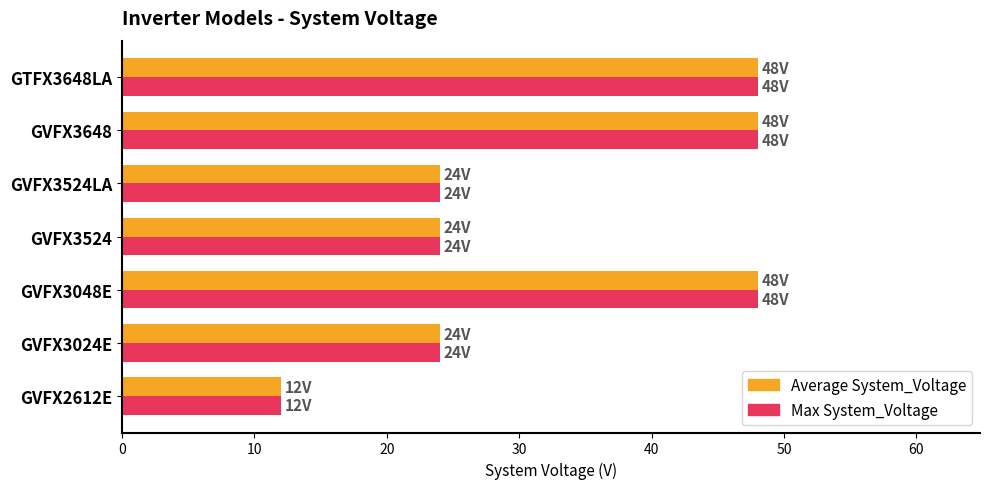

What is the maximum value shown in the chart?

48